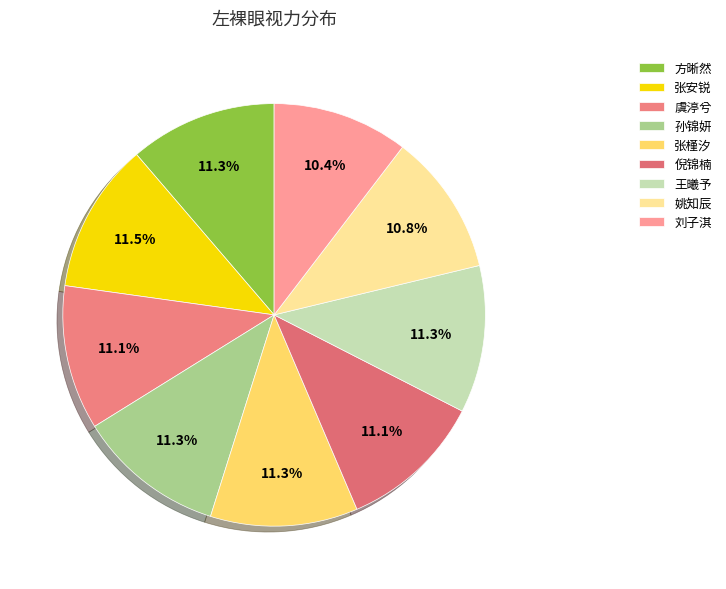

To the nearest percent, what is the combined percentage of 倪锦楠 and 方晰然?

22%